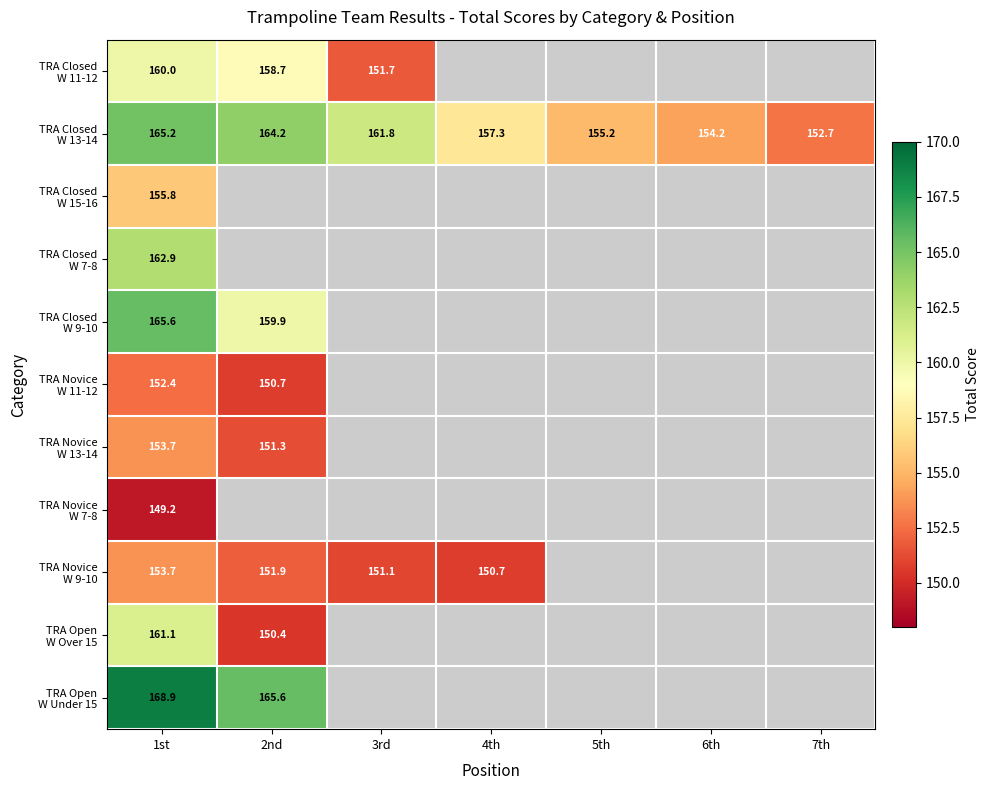

At how many categories does at least one series exceed 163?

2